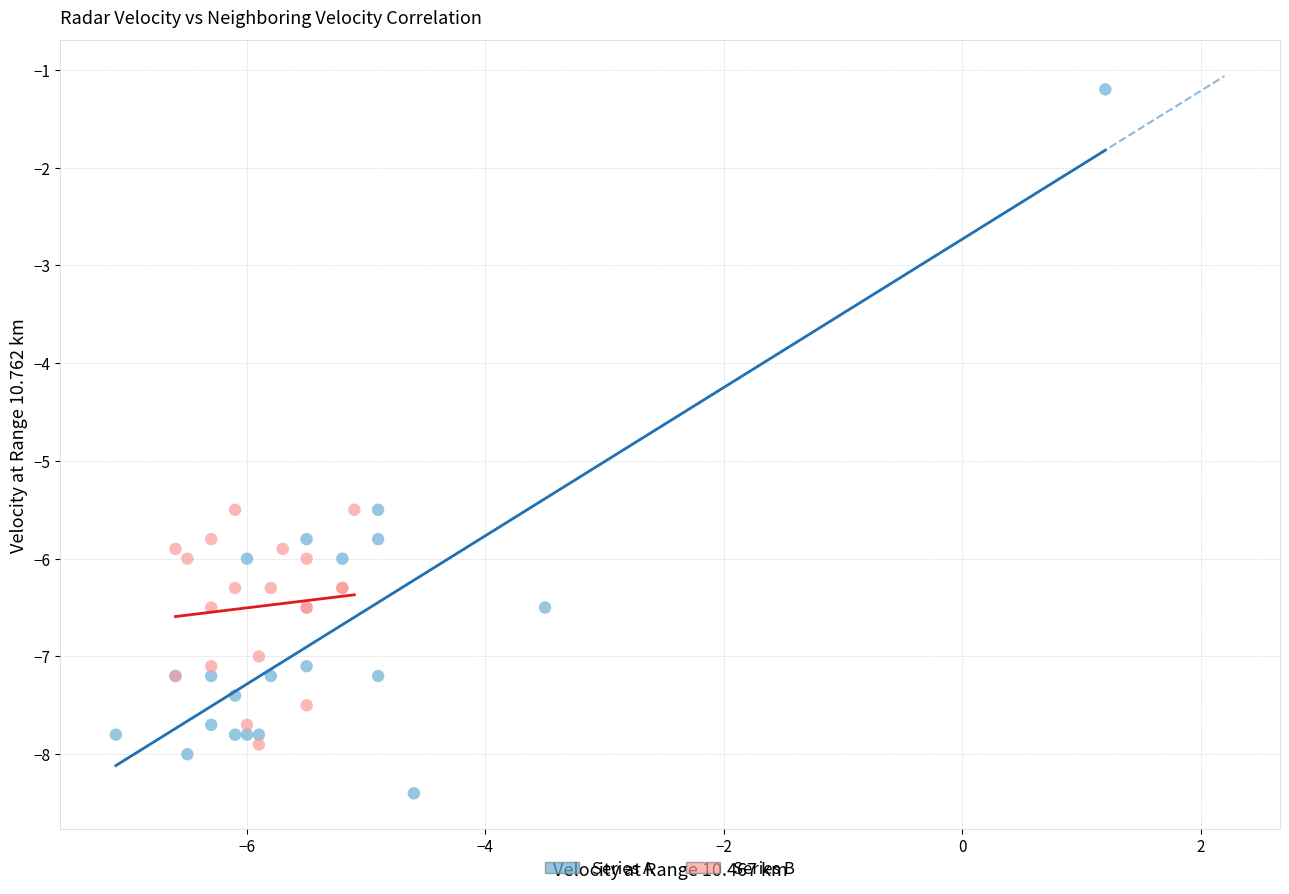

What are all the series names shown in the legend?

Series A, Series B